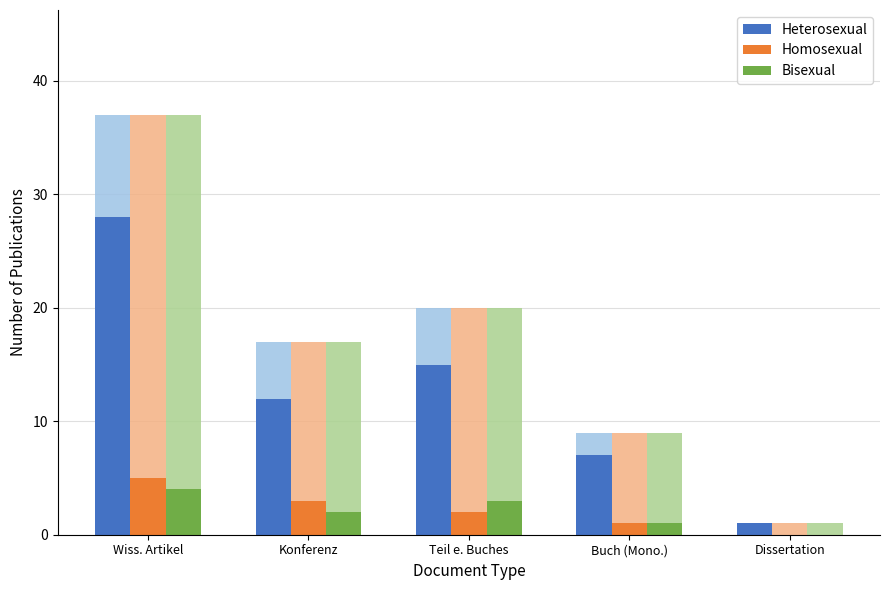

Is it true that Homosexual equals 5 at Konferenz?

False